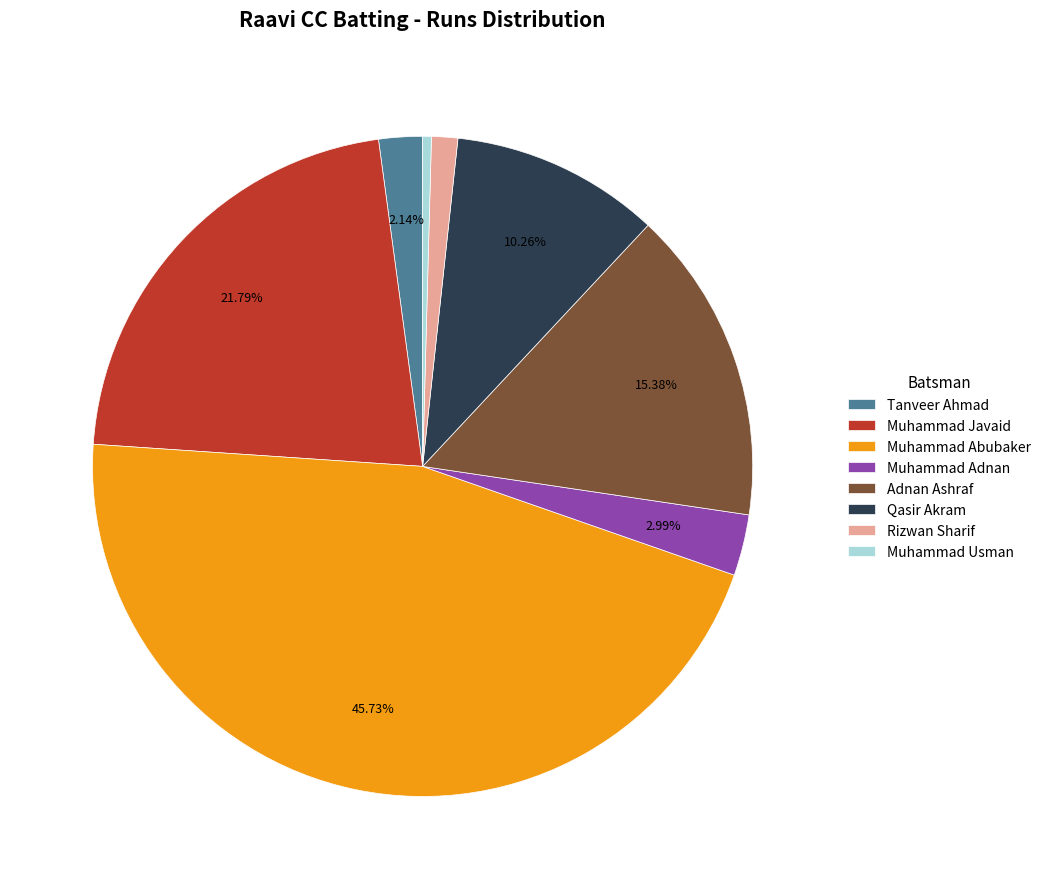

Is there any slice that represents more than half of the pie?

No